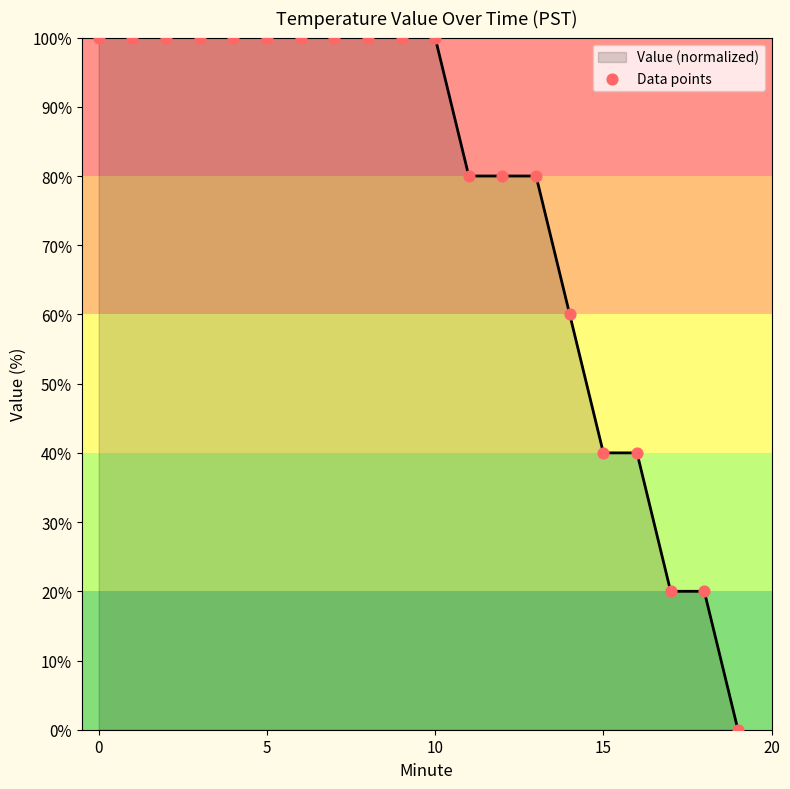

What is the difference between the maximum and minimum values?

100.0